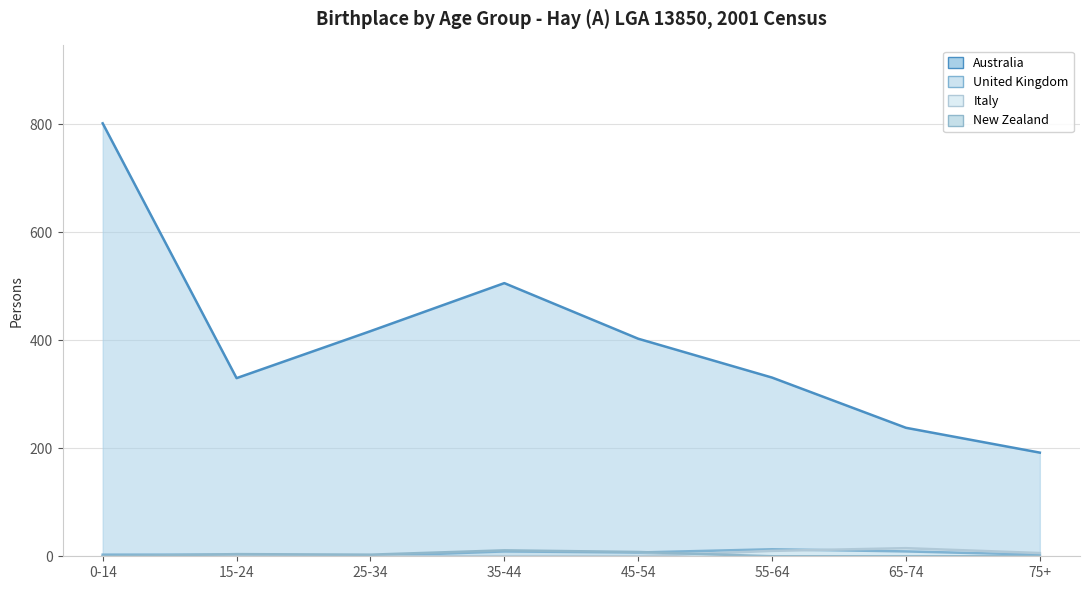

What is the highest value of the United Kingdom series?

13